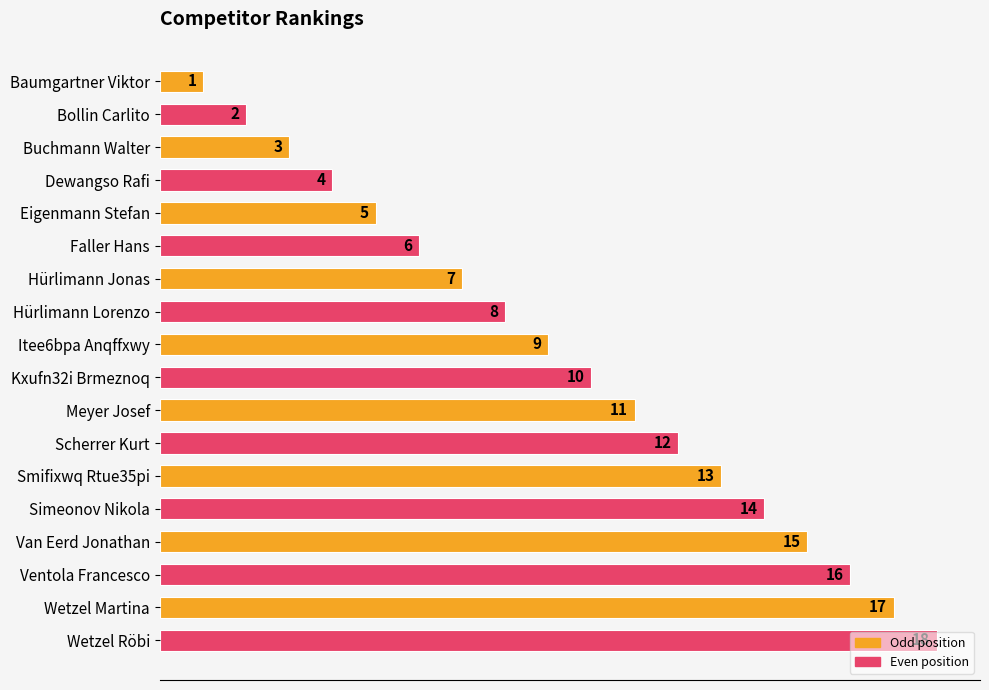

What is the average value?

10